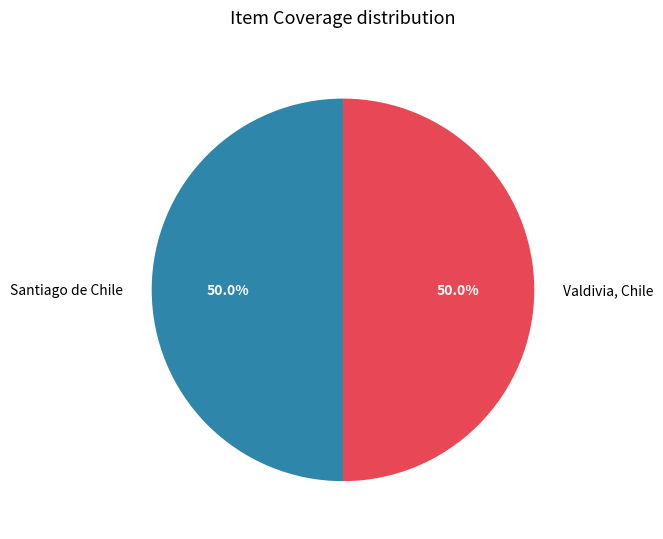

What is the ratio of the value at Valdivia, Chile to the value at Santiago de Chile?

1.0